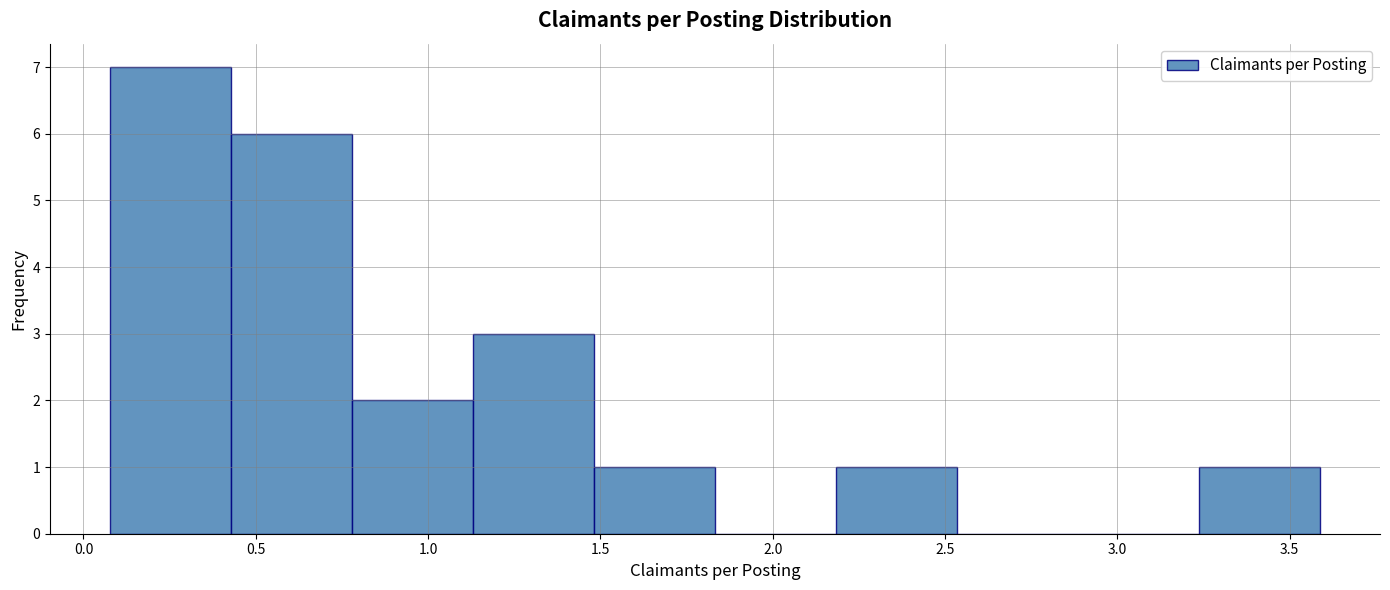

What is the height of the bar covering 2.20 to 2.55 on the x-axis? Neither the bar edges nor the heights are printed on the chart, so give them approximately, as read against the axes.

1